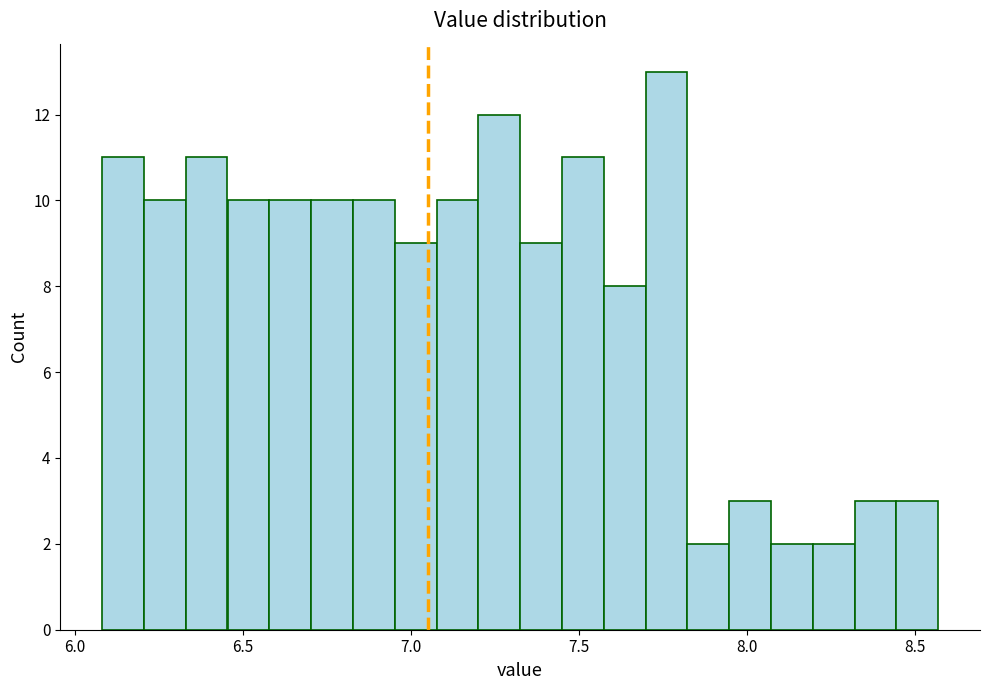

Read against the x-axis, roughly where is the centre of the tallest bar?

7.75